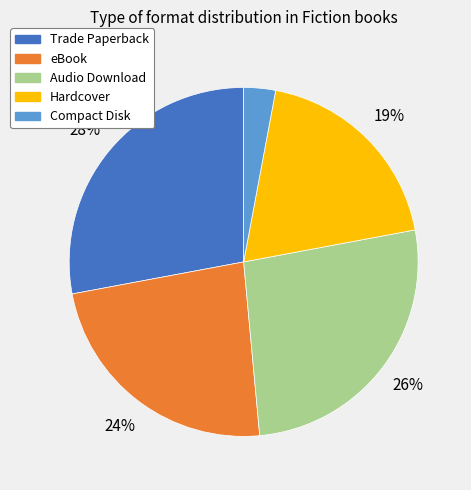

Does Hardcover account for over 50% of the chart?

No